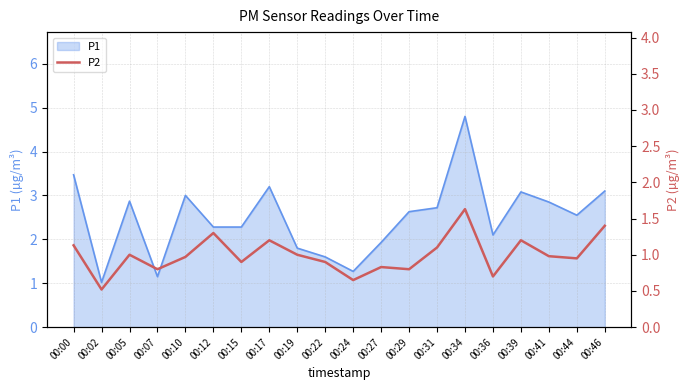

Which category has the highest value in the P1 series?

00:34